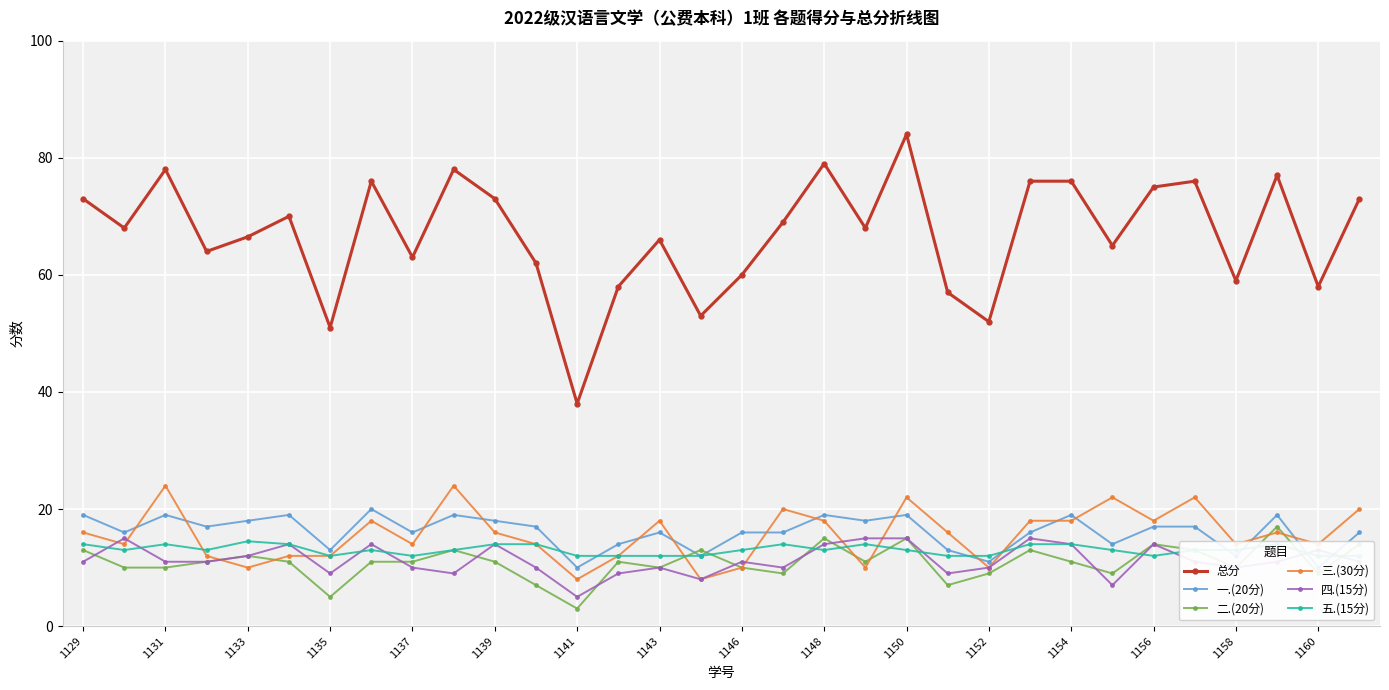

True or false: 总分 has a value of 25.9 at 1152.

False